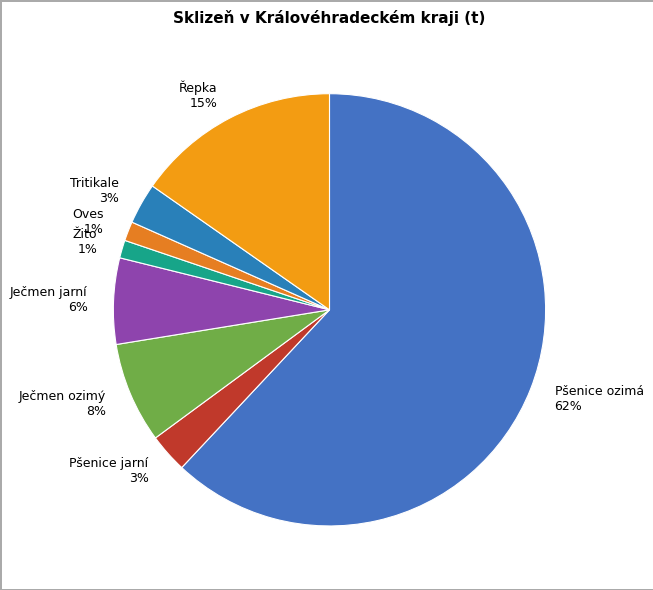

True or false: Ječmen jarní accounts for 1% of the total.

False